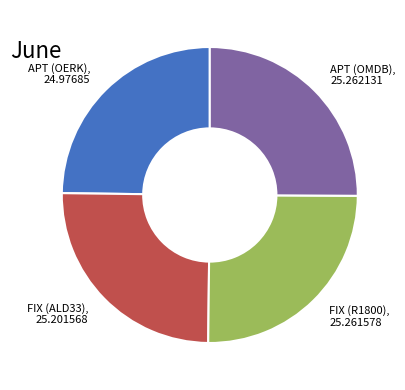

What is the ratio of the value at FIX (R1800) to the value at APT (OERK)?

1.0